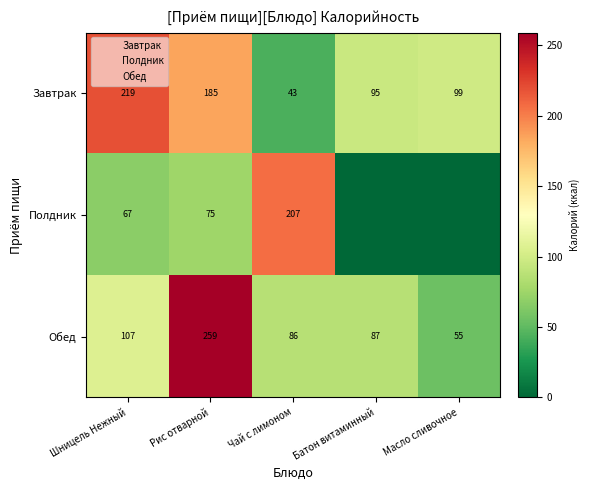

How many distinct data groups are displayed?

3